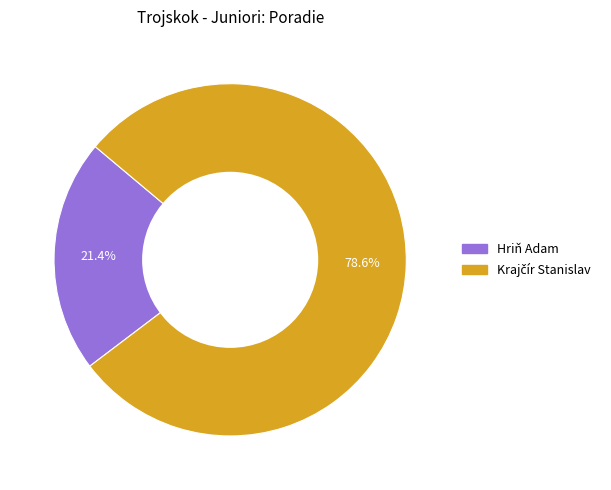

Does any single category account for the majority?

Yes